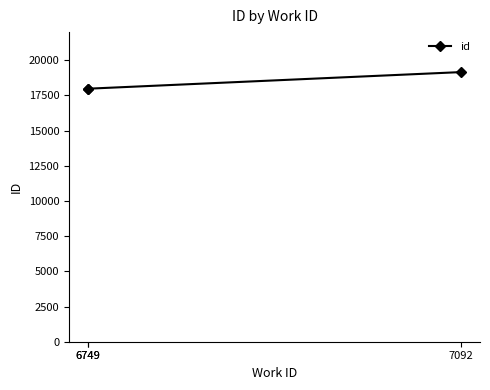

What is the difference between the maximum and minimum values?

1194